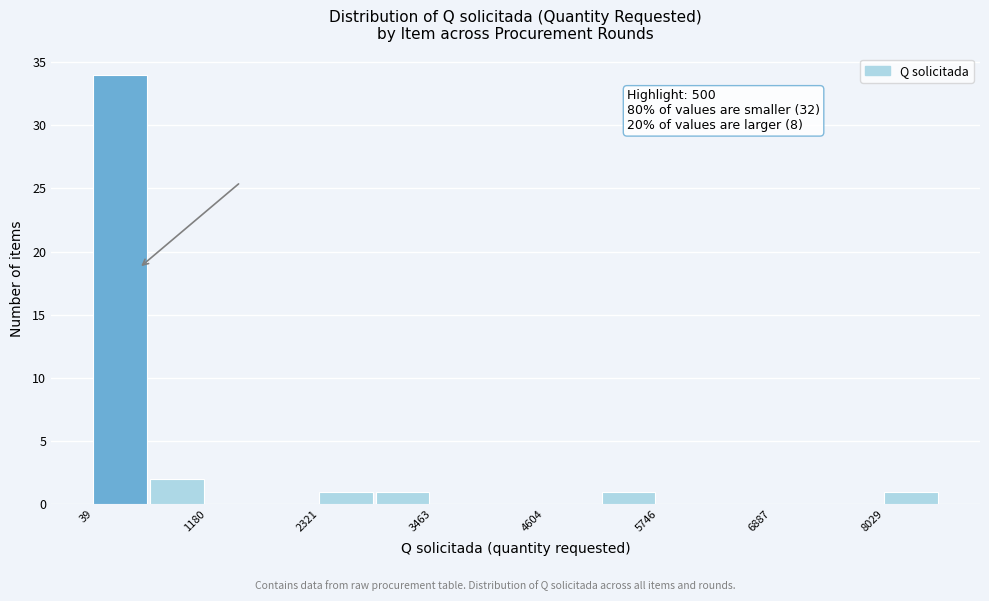

Around what value on the x-axis is the tallest bar? Give the approximate position of its centre, as read against the axis.

400